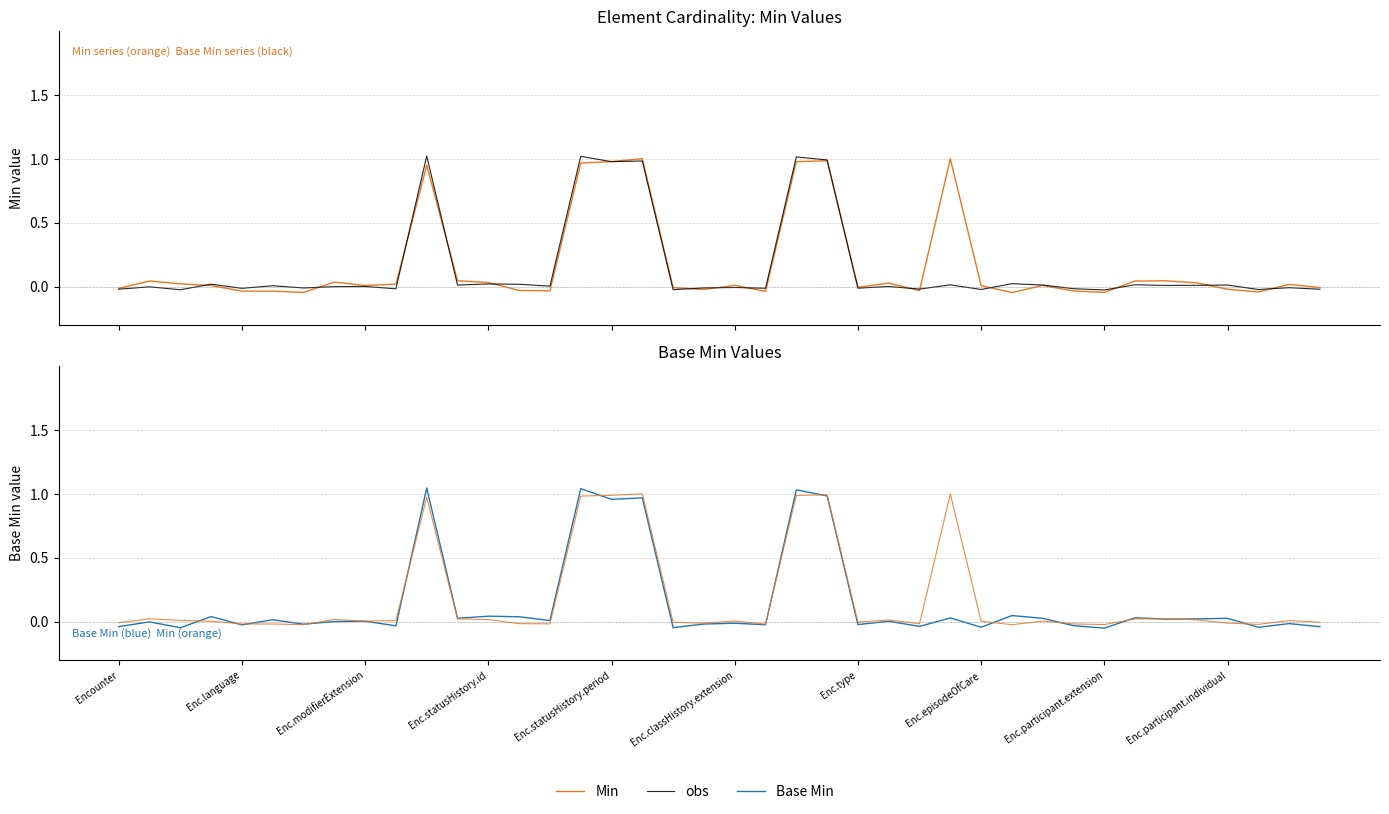

Is this an area chart (filled region under the line)?

No